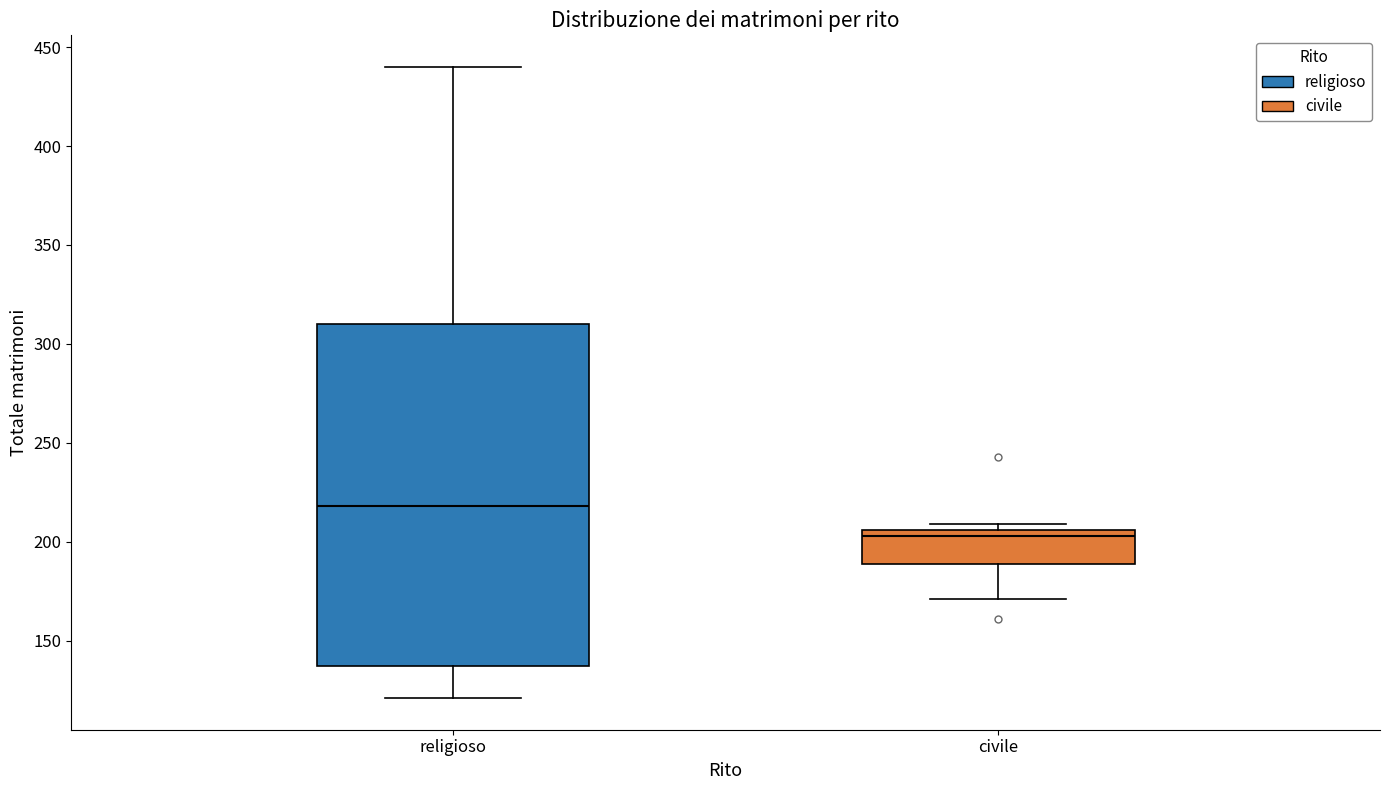

Which box has the lowest median line?

civile